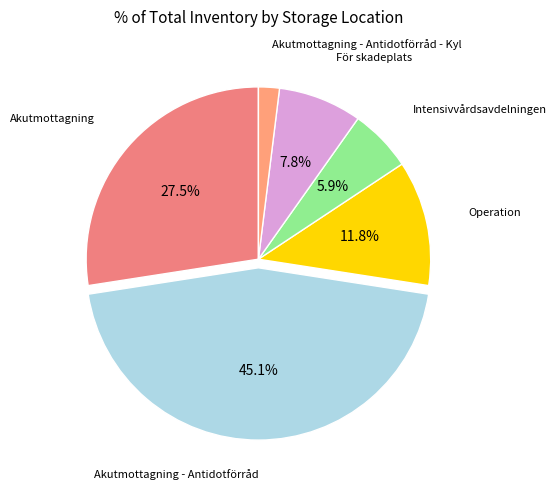

Which slice is the largest?

Akutmottagning - Antidotförråd